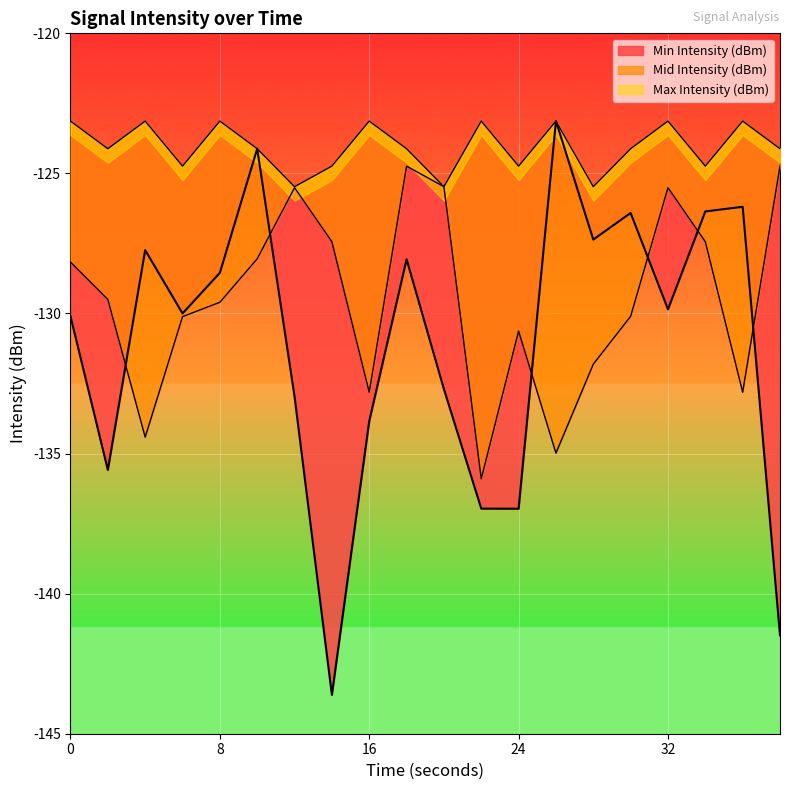

What is the lowest value of the Max Intensity (dBm) series?

-125.5